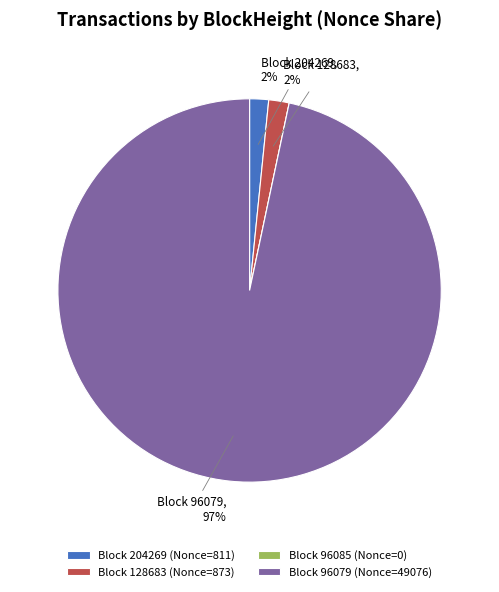

Which slice represents more than half of the pie?

Block 96079 (Nonce=49076)